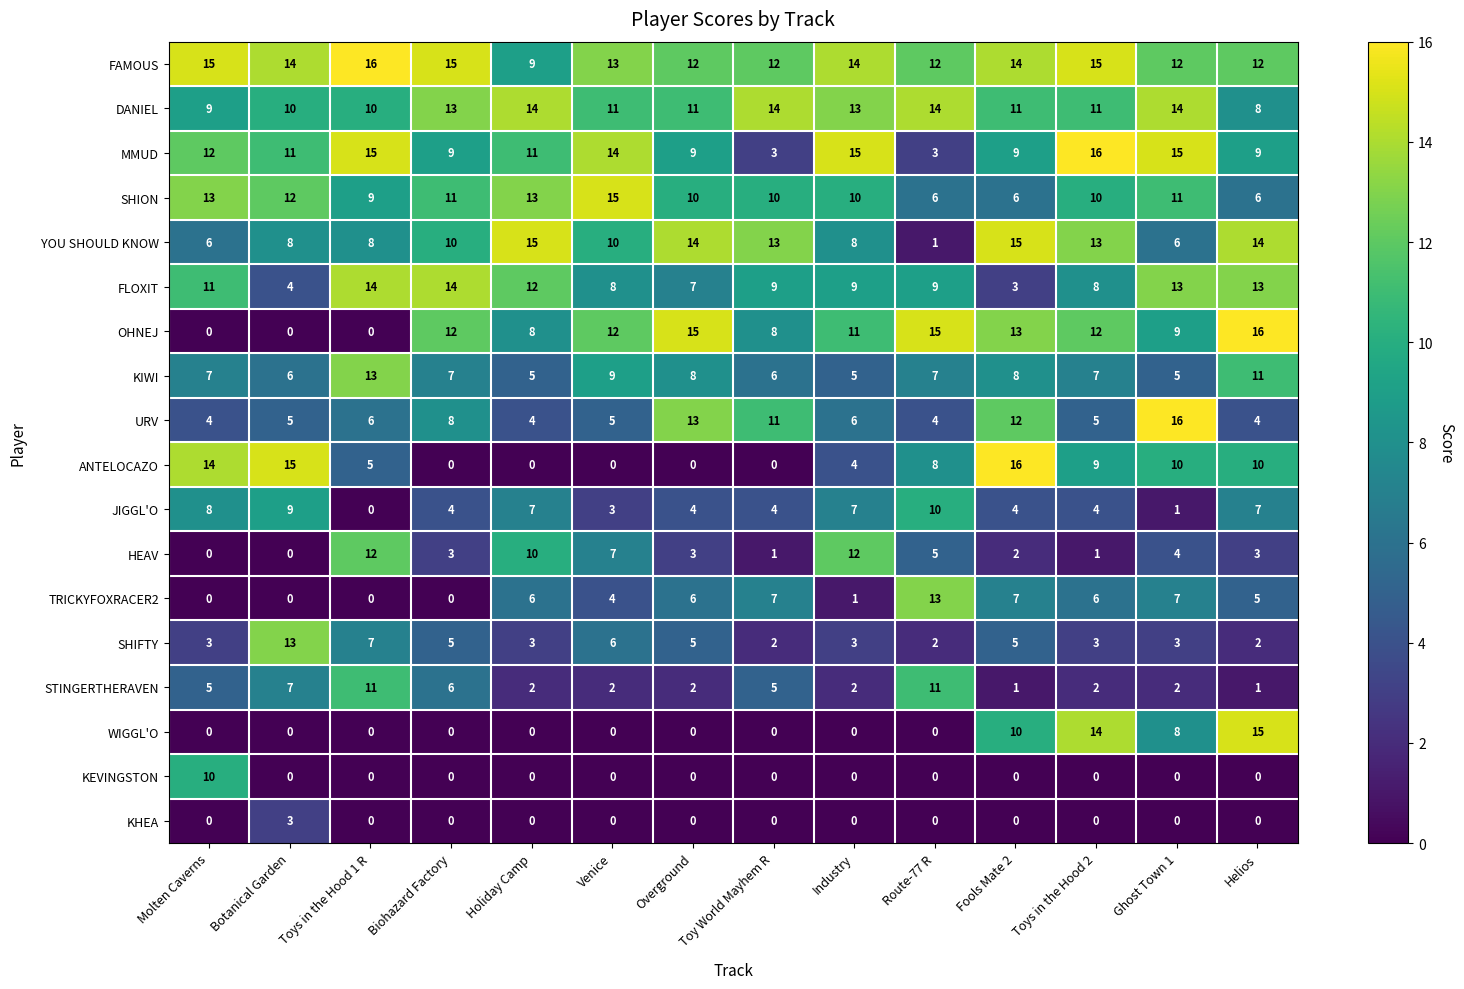

What is the difference between the maximum and second lowest values in the OHNEJ series?

16